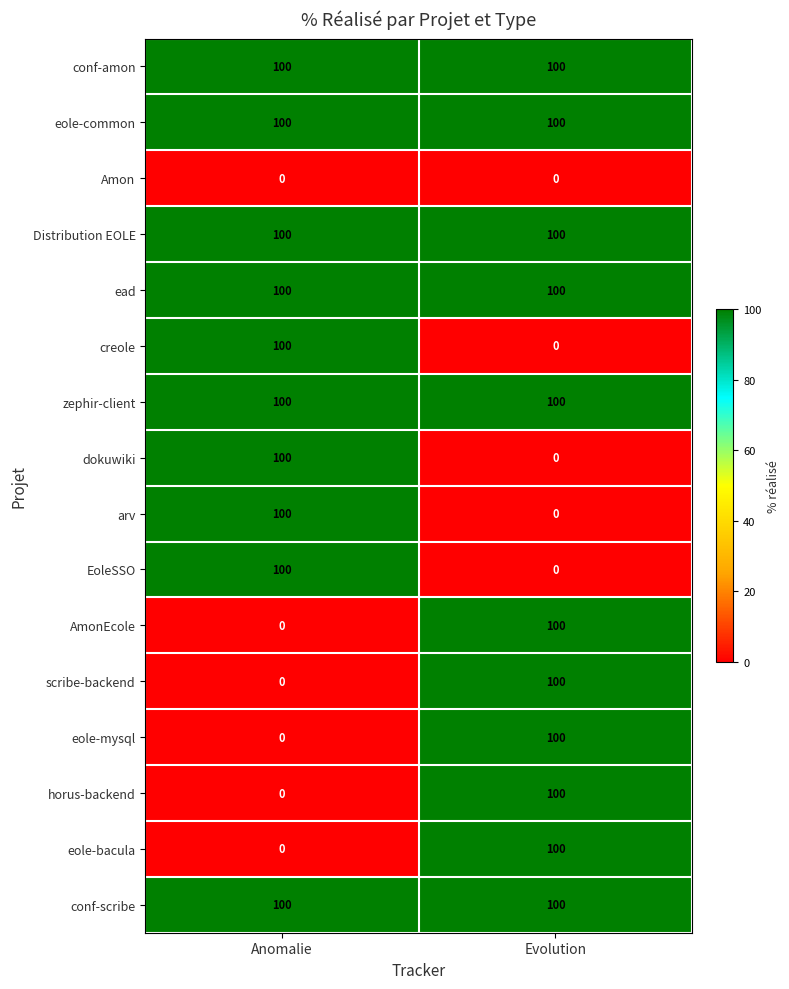

True or false: scribe-backend has a value of 100 at Evolution.

True